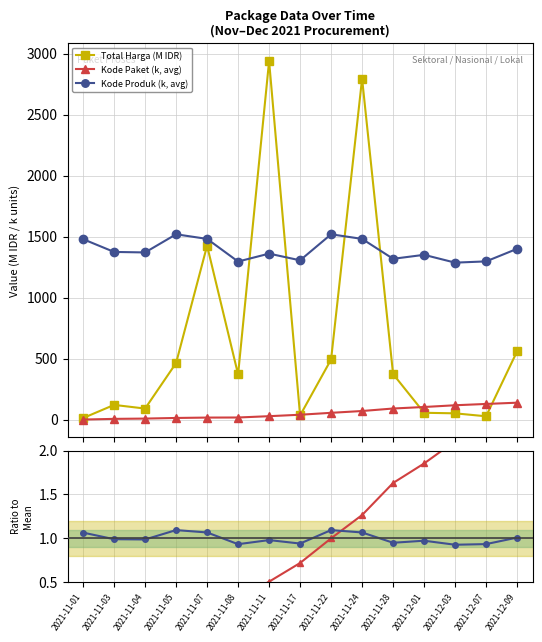

Count the number of categories in the chart.

15